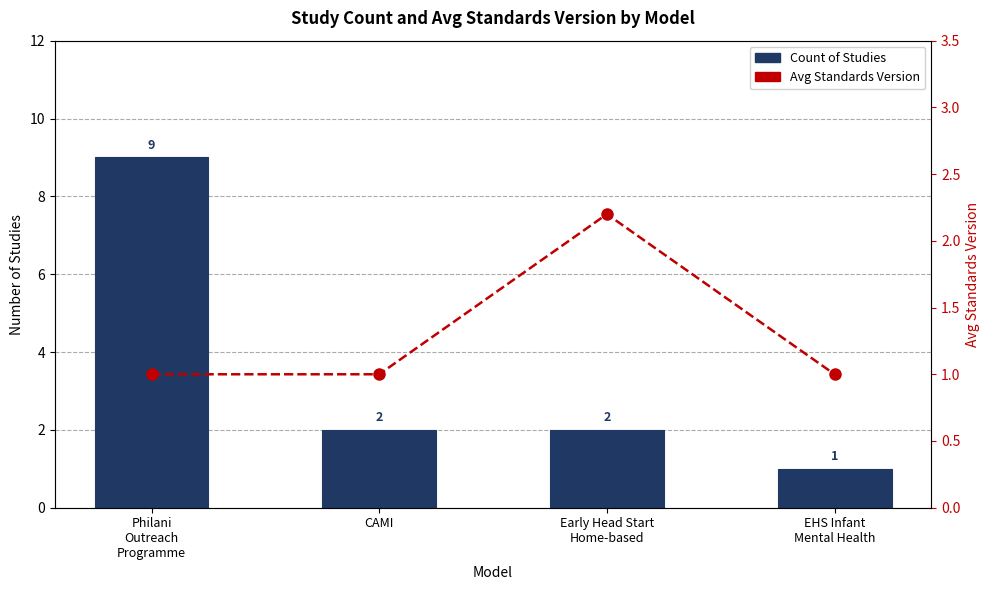

How many values in the Avg Standards Version series exceed 1?

1